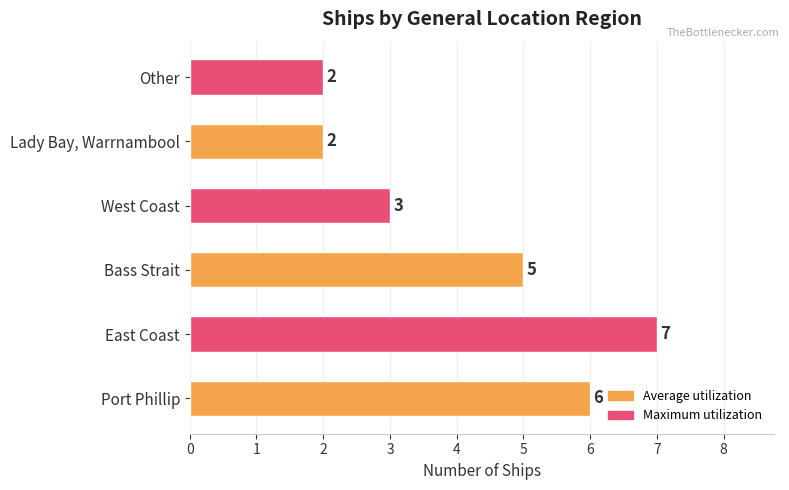

What is the greatest value displayed?

7